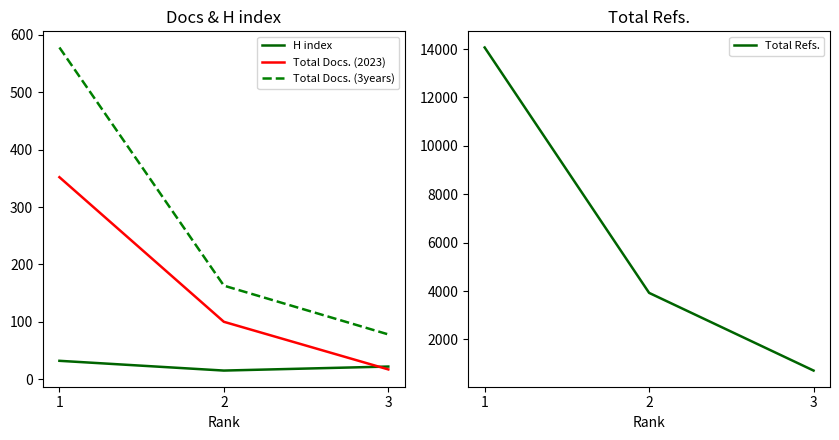

Which series changed the most between 1 and 3?

Total Refs.